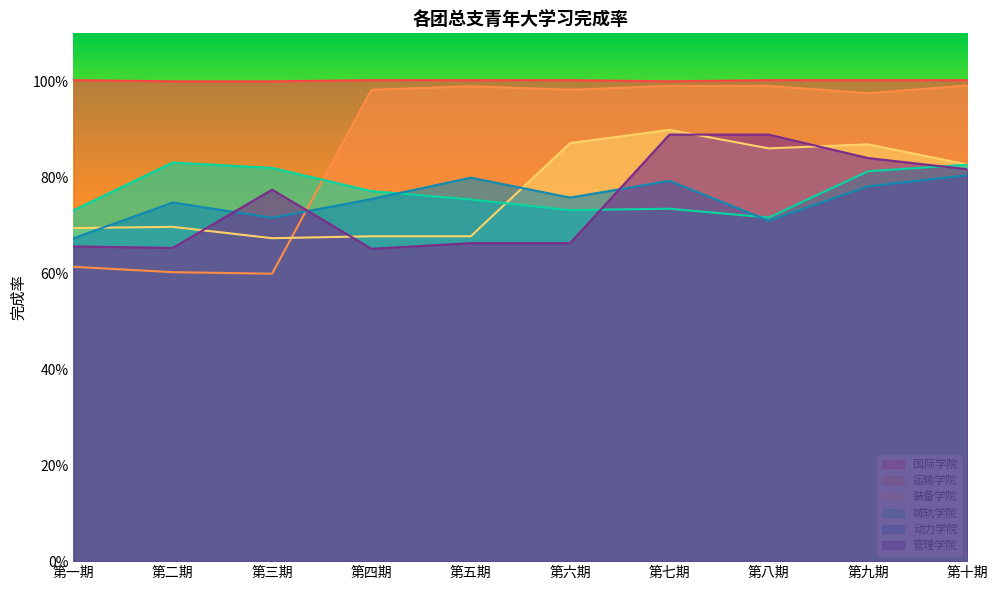

True or false: 动力学院 has a value of 0.8 at 第十期.

True